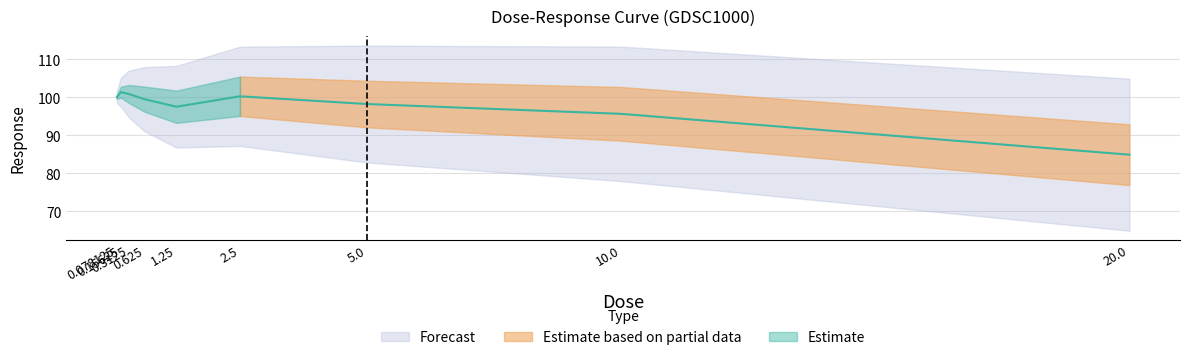

Between 10.0 and 0.15625, which is larger?

0.15625